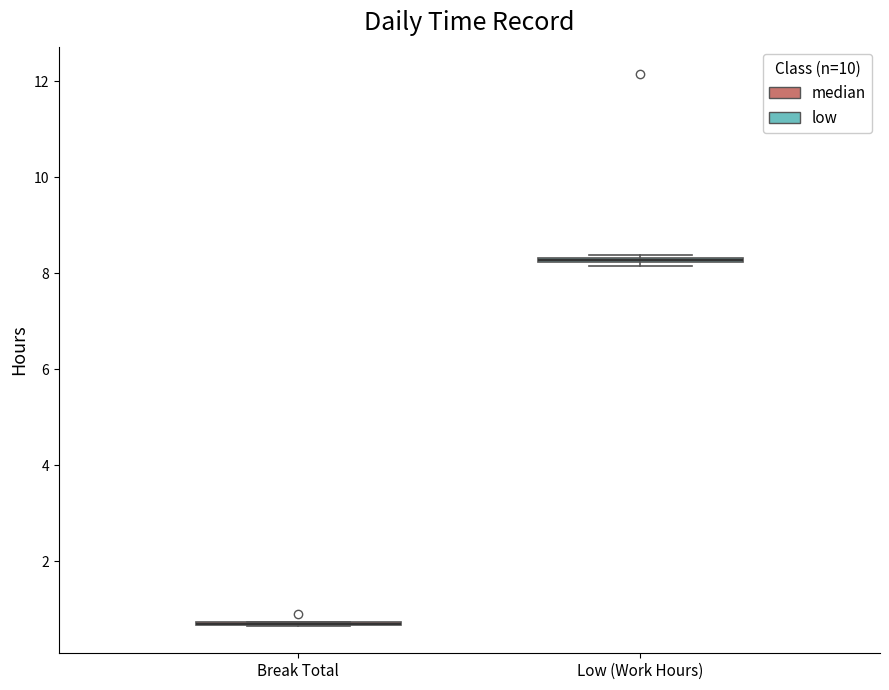

Where is the upper edge of the box for Low (Work Hours) on the y-axis? The values are not printed on the chart, so give them approximately, as read against the axis.

8.4